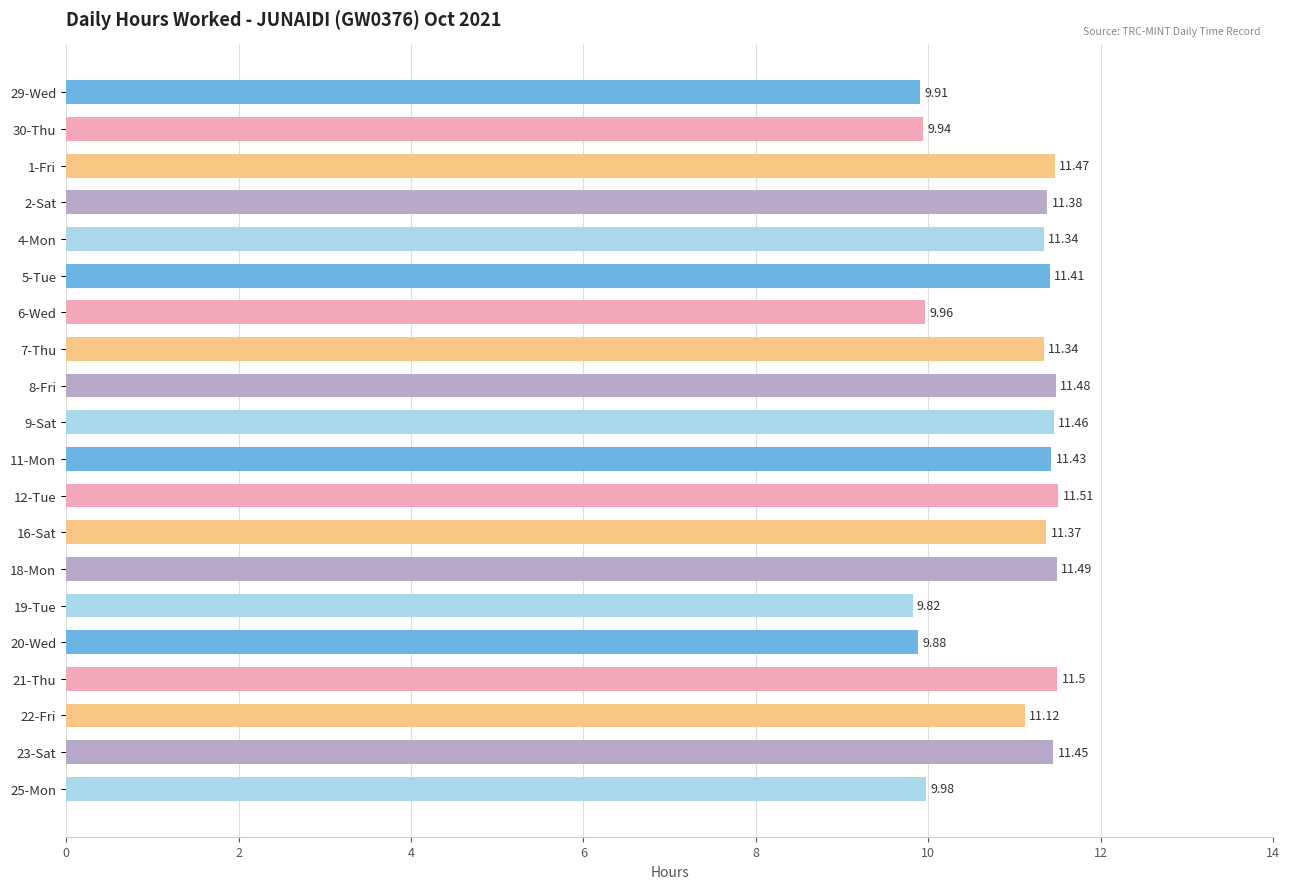

Approximately how many times larger is the value at 19-Tue compared to 2-Sat?

0.9